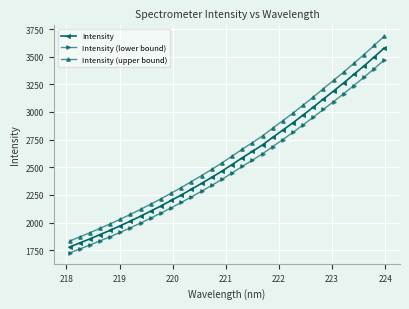

True or false: Intensity (upper bound) and Intensity cross at least once.

False